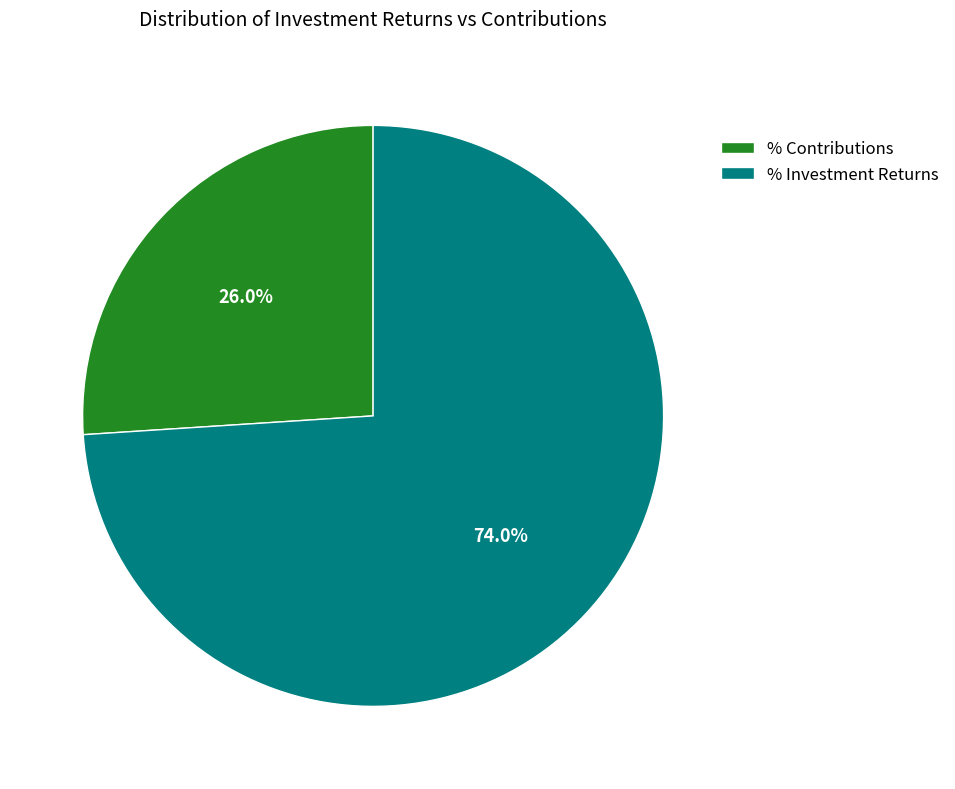

How many slices are in this pie chart?

2